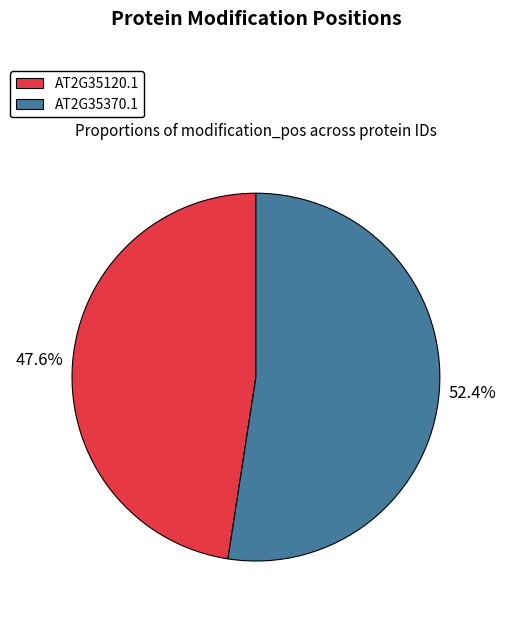

How many slices are in this pie chart?

2